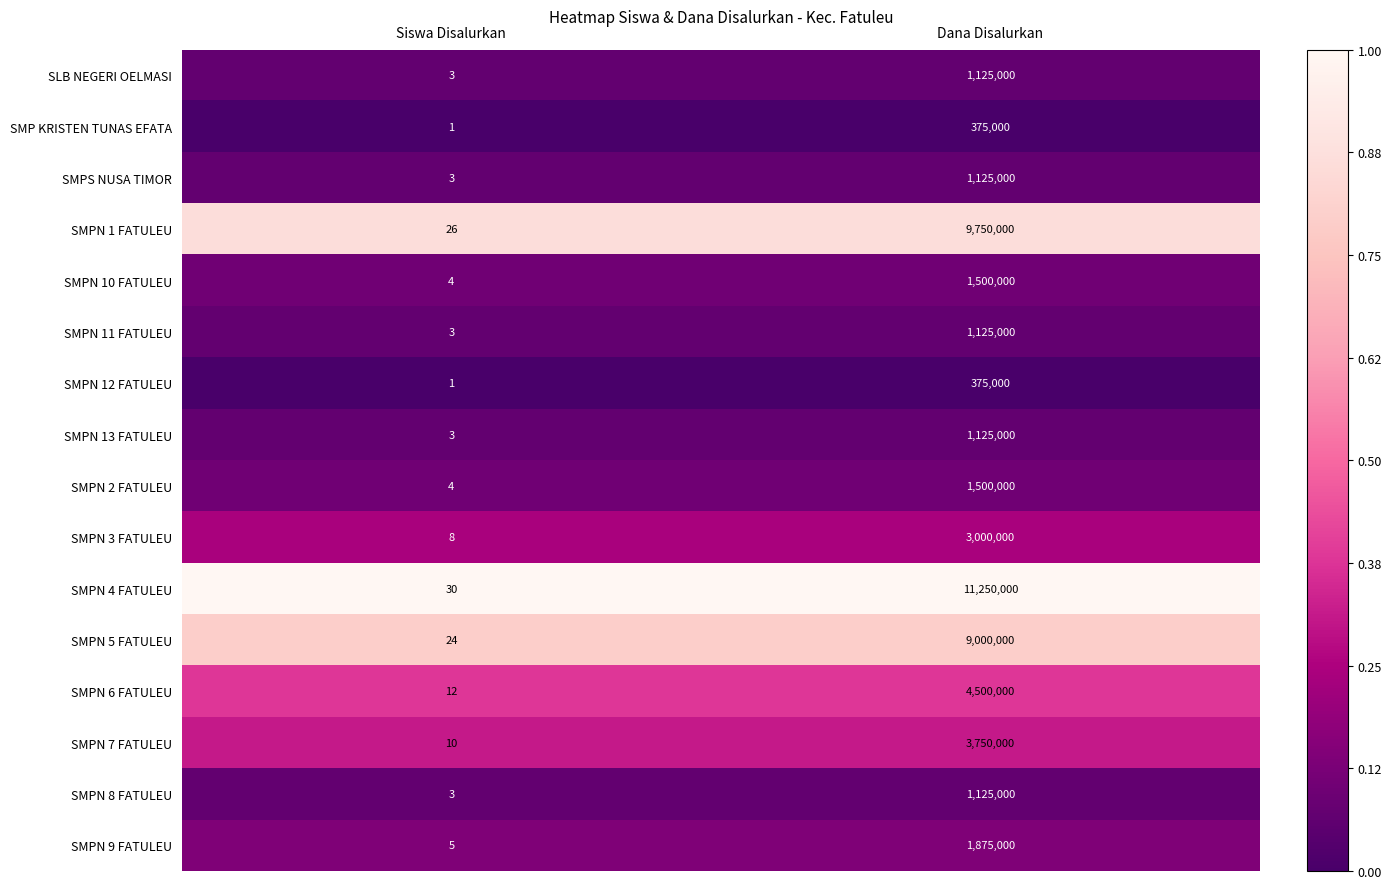

At which category does the chart reach its peak across all series?

Dana Disalurkan